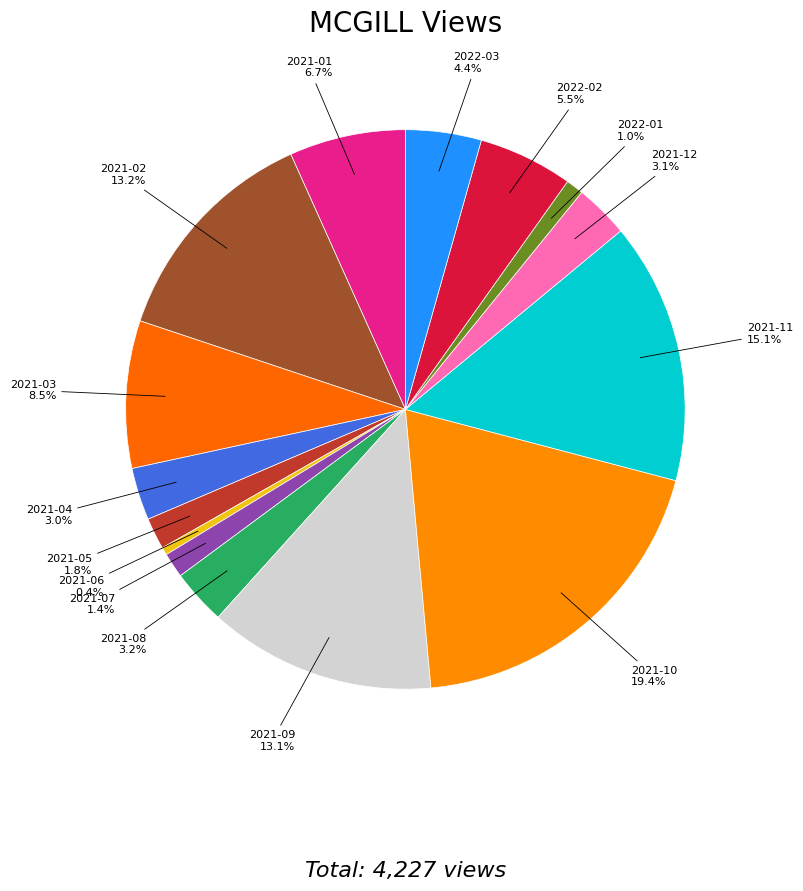

What percentage is the 2021-09 slice, to the nearest percent?

13%